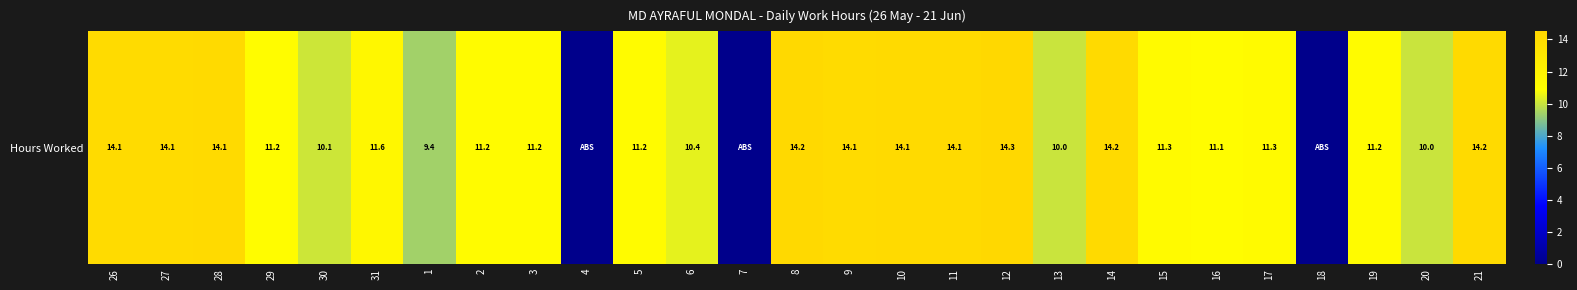

What is the sum of the values at 4 and 29?

11.2